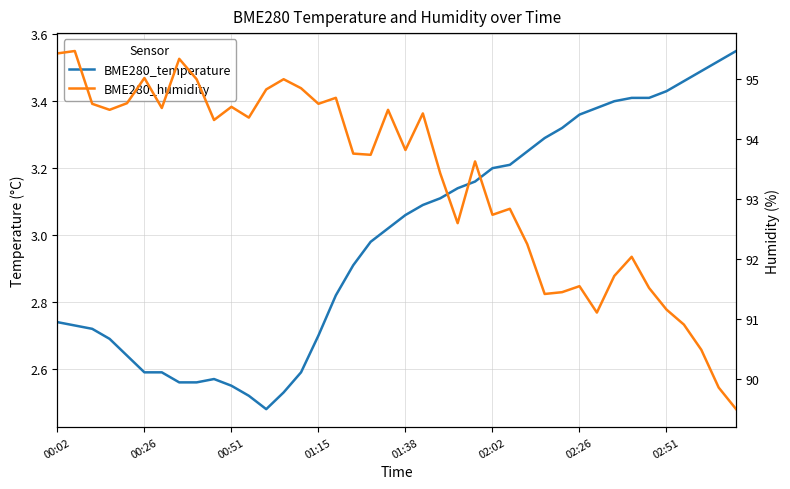

What is the difference between the BME280_temperature values at 16 and 23?

0.3